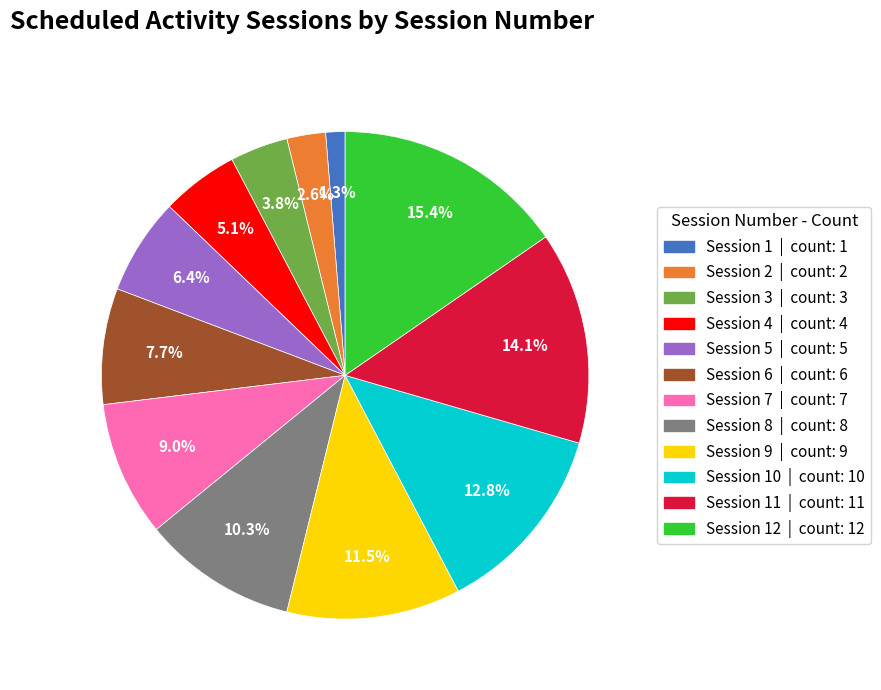

Is there a majority slice in this chart?

No